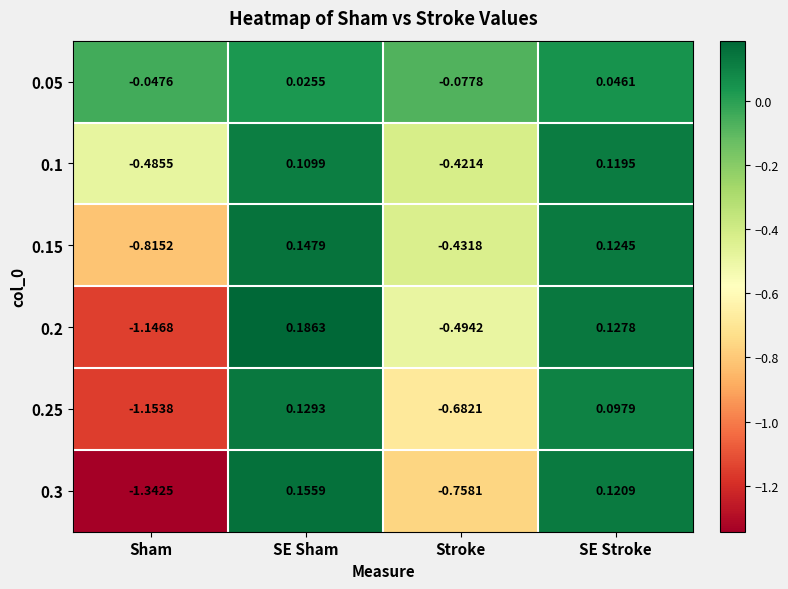

How many values in 0.1 are above zero?

2